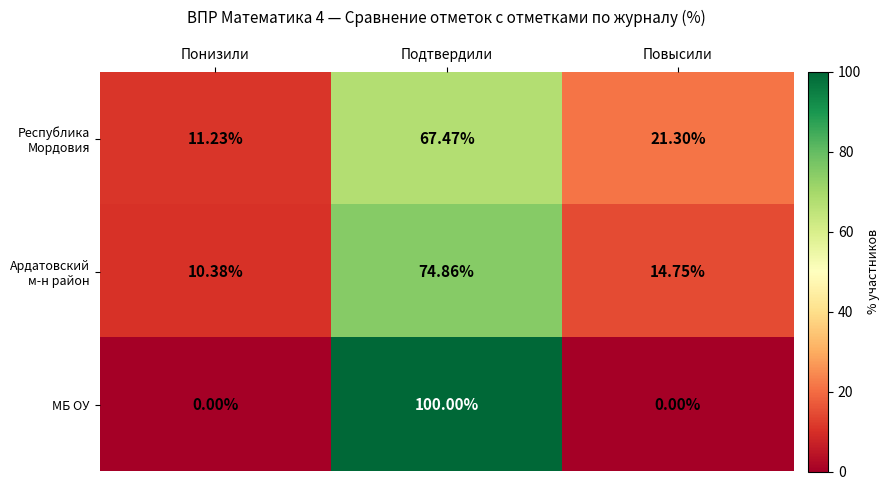

At which category is the sum across all series the highest?

Подтвердили